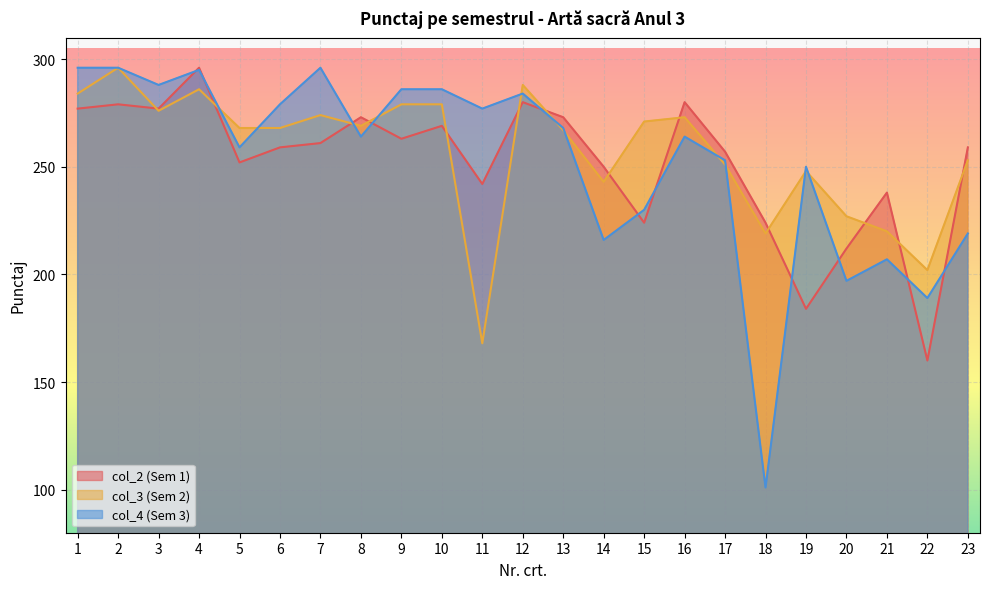

What is the difference between the maximum and minimum values in the col_4 series?

195